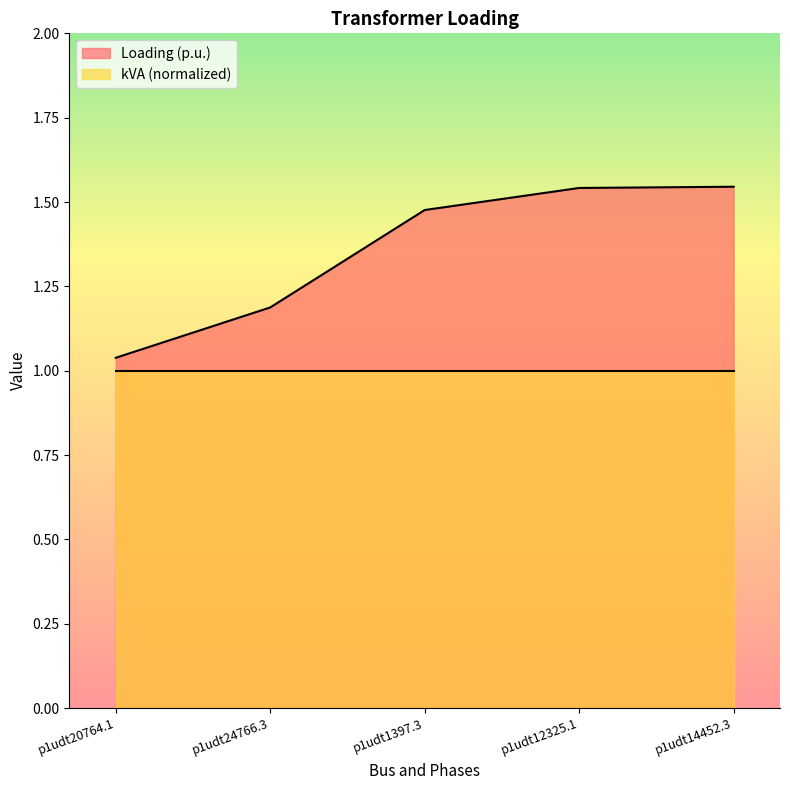

What is the value of the 4th point from the left?

1.5